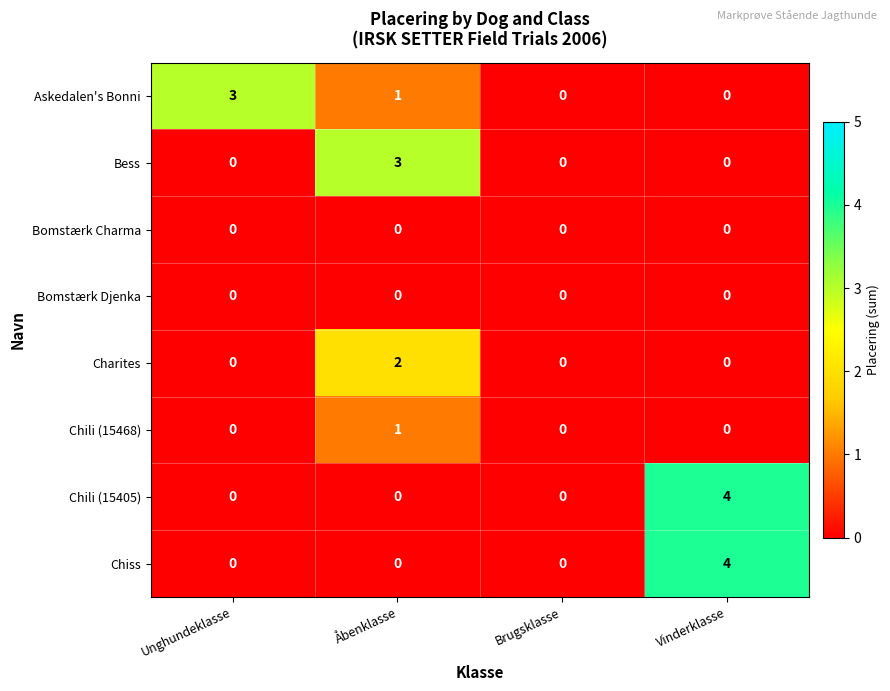

What is the maximum value shown in the chart?

4